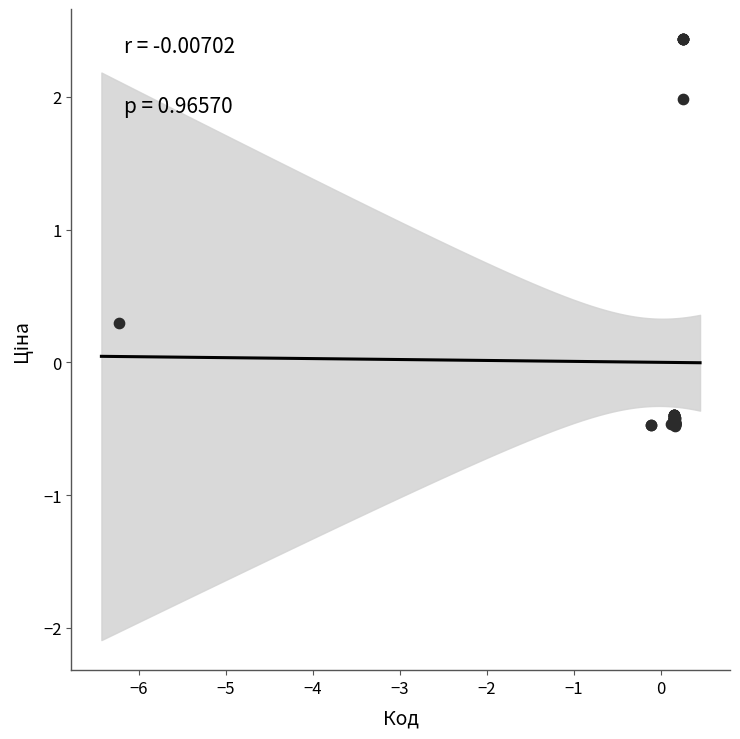

What Y value in the scatter plot is closest to 0?

0.3